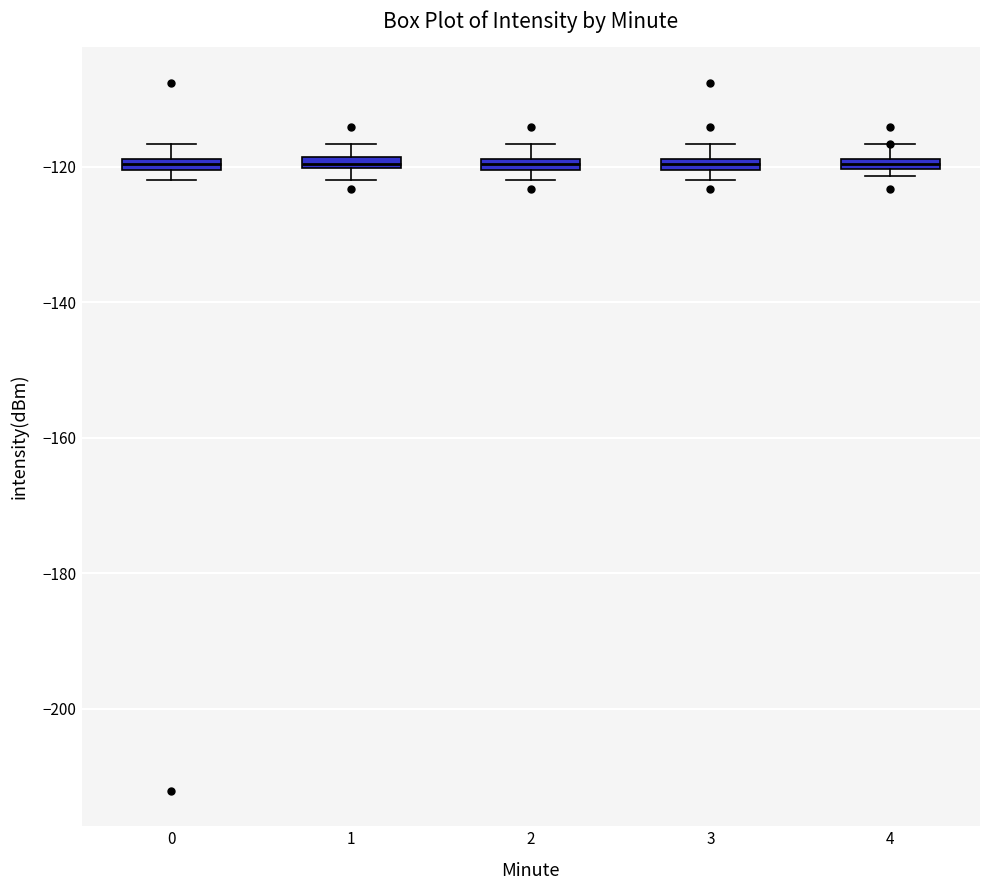

Where does the upper whisker of the box at x = 3 end on the y-axis? The values are not printed on the chart, so give them approximately, as read against the axis.

-116